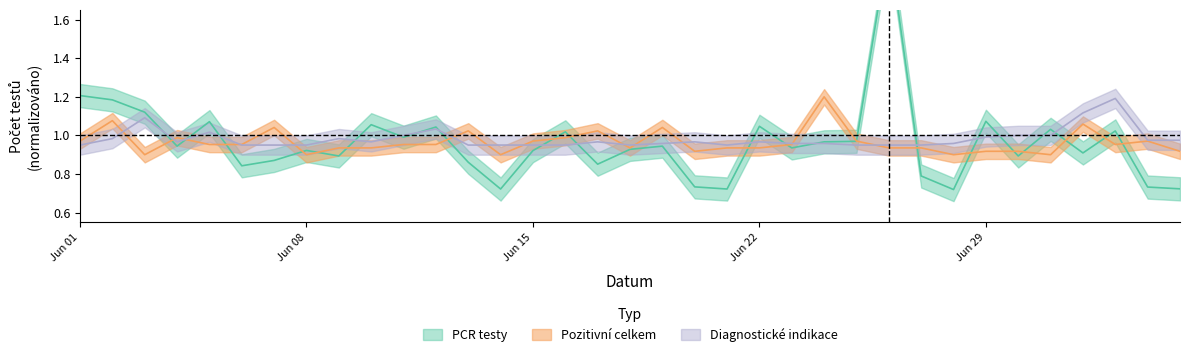

Between which two adjacent categories do PCR_tests and Positive_total first intersect?

03.06.2020 and 04.06.2020